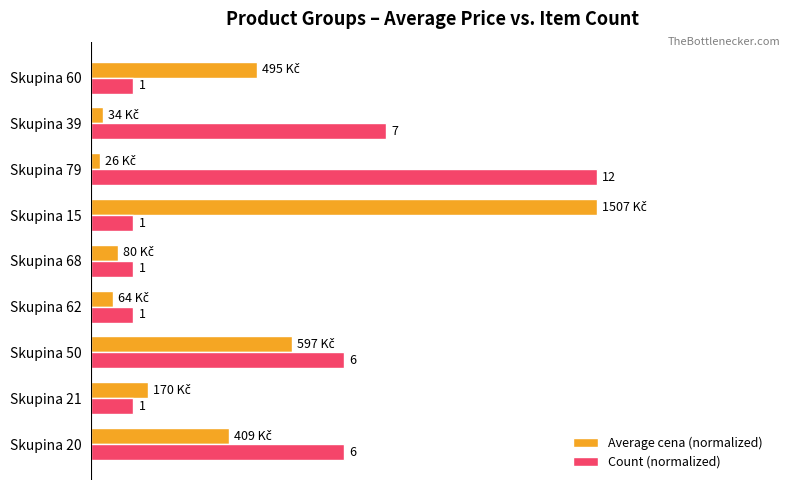

Which series has the largest total across all categories?

Count (normalized)